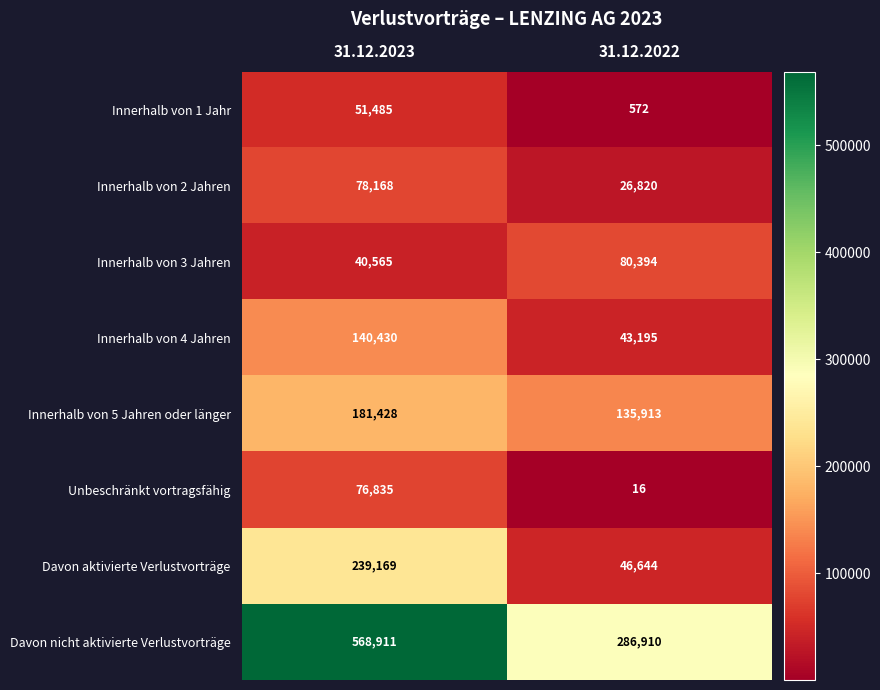

What is the difference between the maximum and minimum values in the Innerhalb von 2 Jahren series?

51348